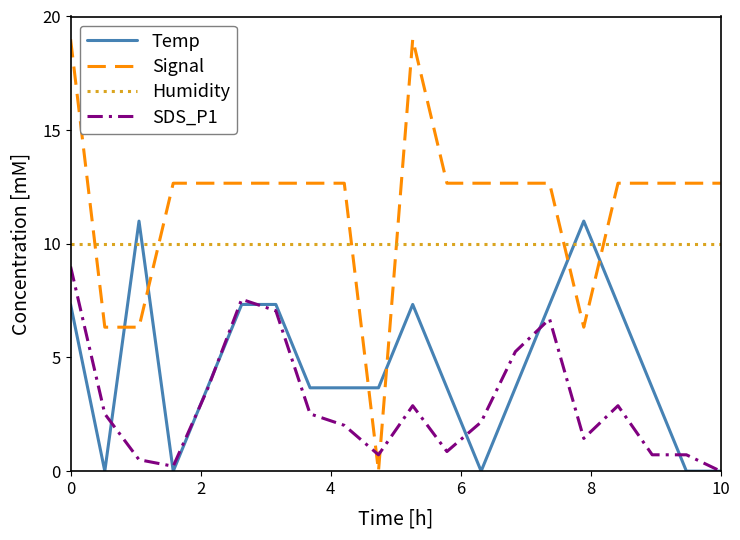

Rank the series by their maximum value, from lowest to highest.

SDS_P1, Humidity, Temp, Signal